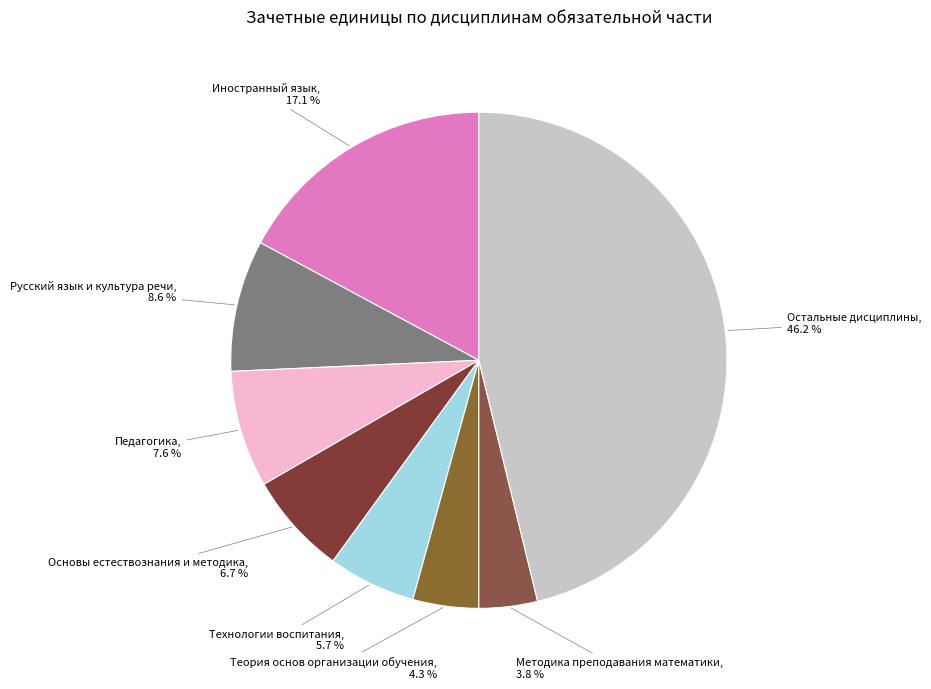

How many segments does this pie chart have?

8